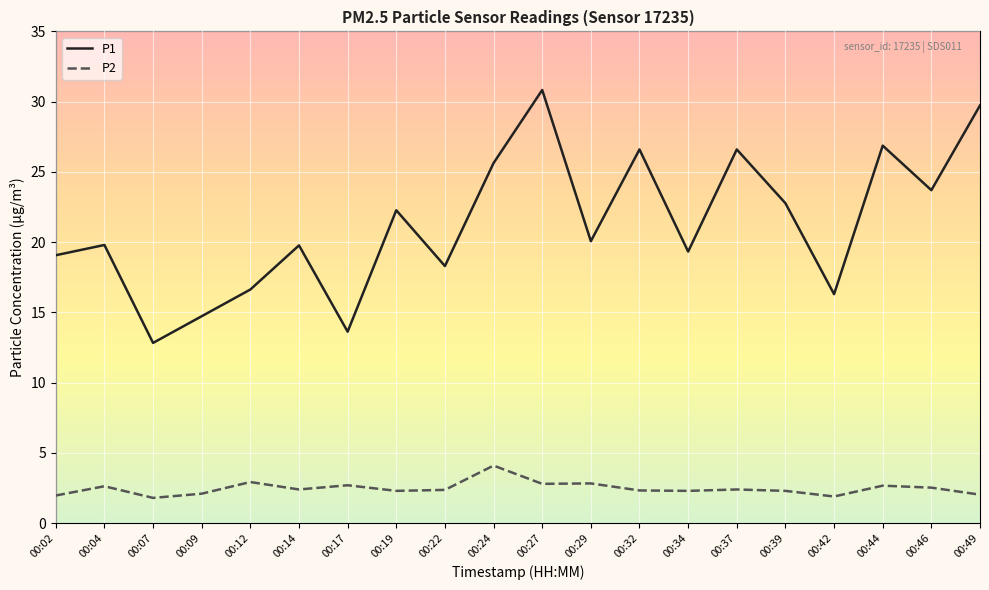

True or false: P1 and P2 intersect in this chart.

False